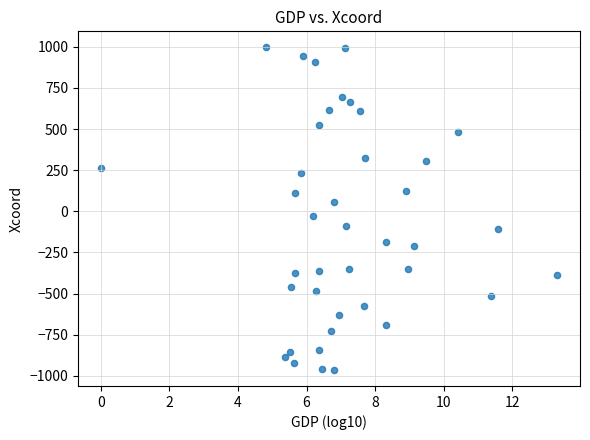

What is the range of Y values (max minus min)?

1960